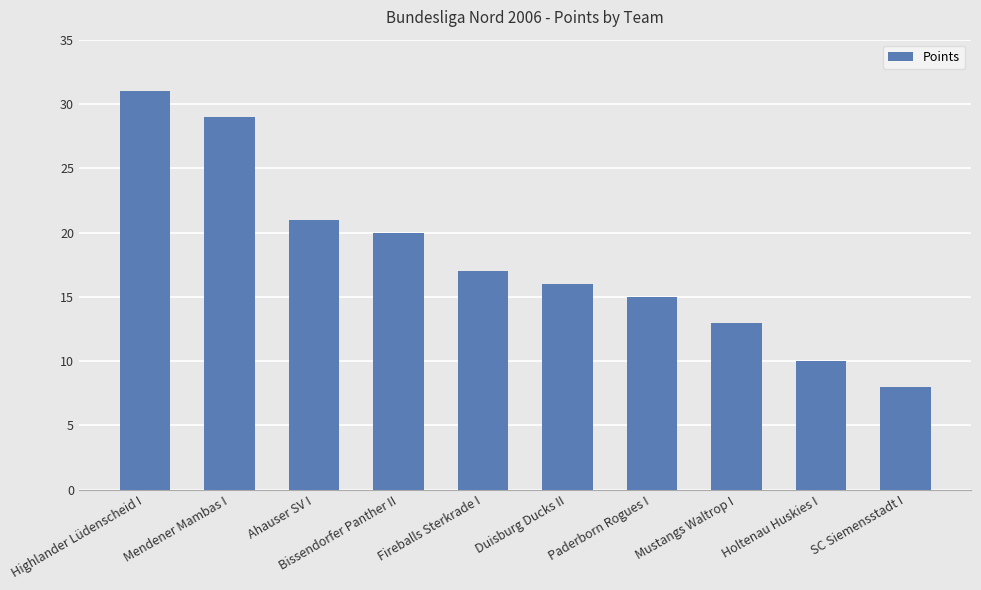

Reading left to right, transcribe all the data shown in this chart.

Highlander Lüdenscheid I=31	Mendener Mambas I=29	Ahauser SV I=21	Bissendorfer Panther II=20	Fireballs Sterkrade I=17	Duisburg Ducks II=16	Paderborn Rogues I=15	Mustangs Waltrop I=13	Holtenau Huskies I=10	SC Siemensstadt I=8